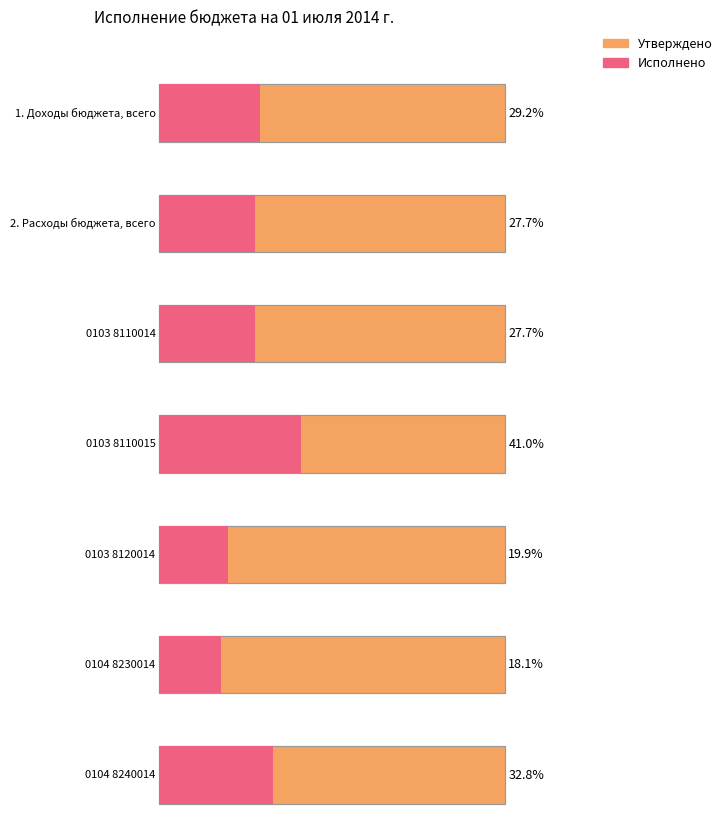

Which series has the largest total across all categories?

Утверждено